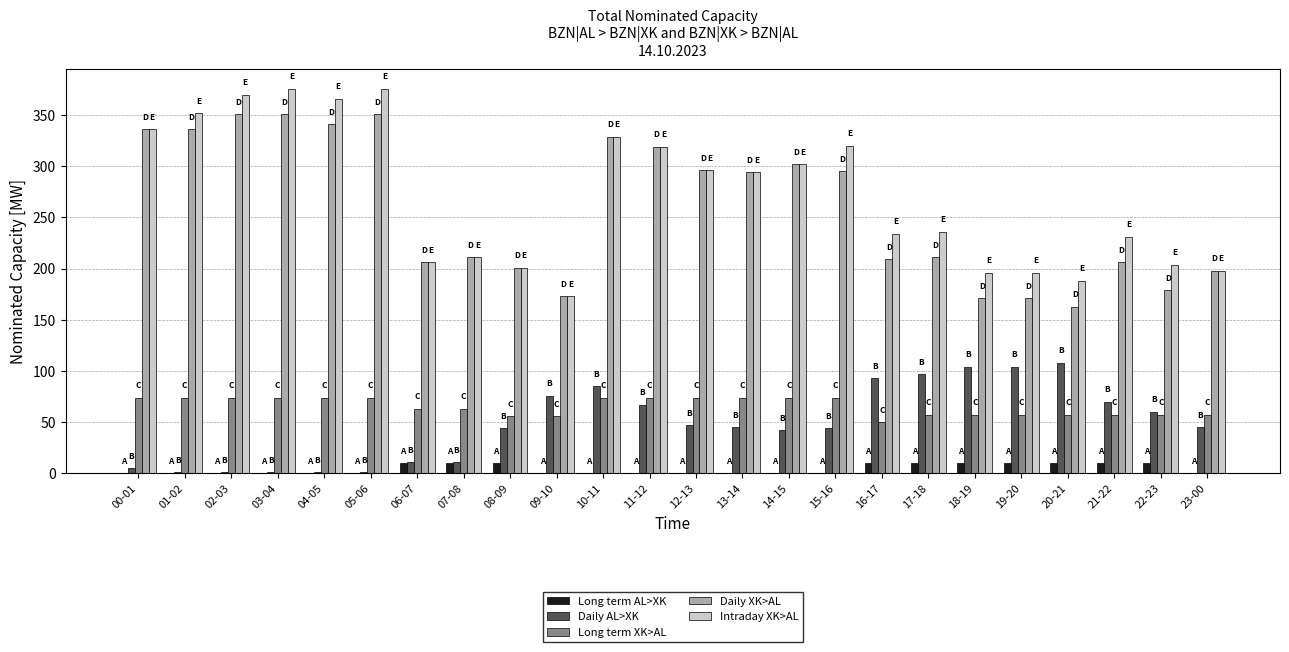

Is the value of Daily AL>XK at 05-06 greater than the value of Intraday XK>AL at 21-22?

No